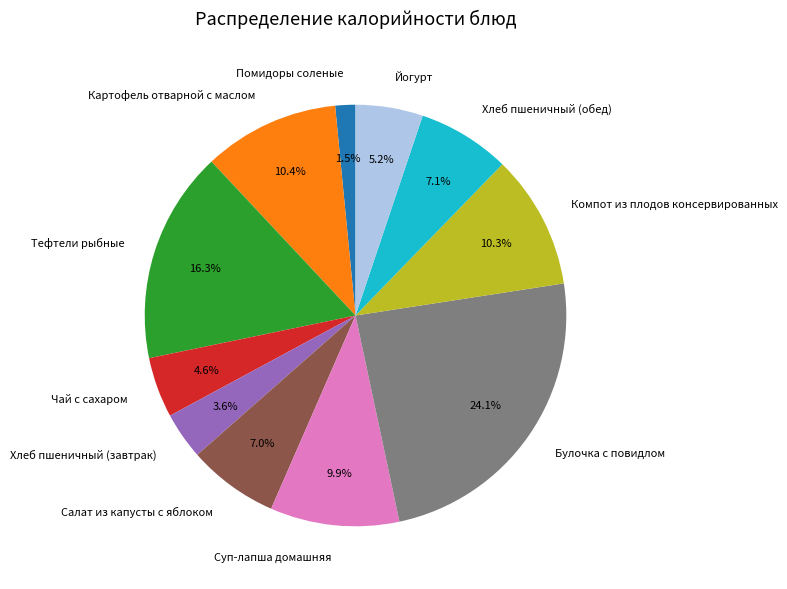

True or false: Хлеб пшеничный (обед) accounts for 21% of the total.

False